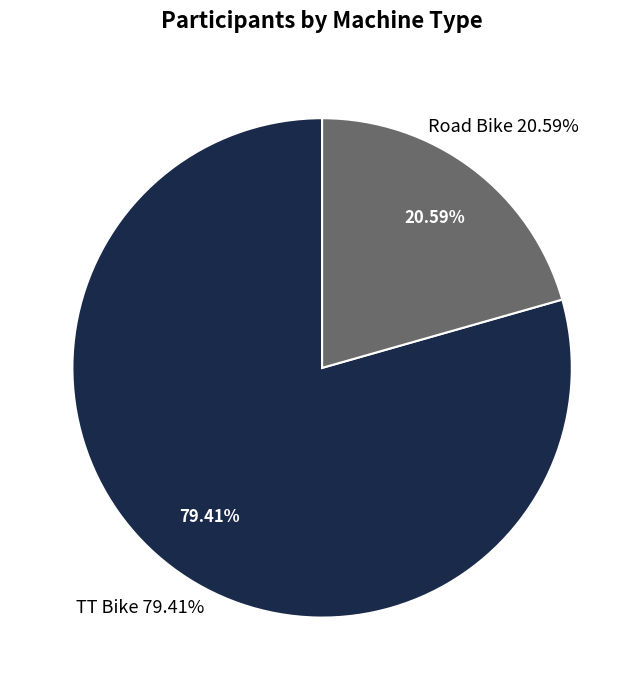

Between Road Bike and TT Bike, which is larger?

TT Bike